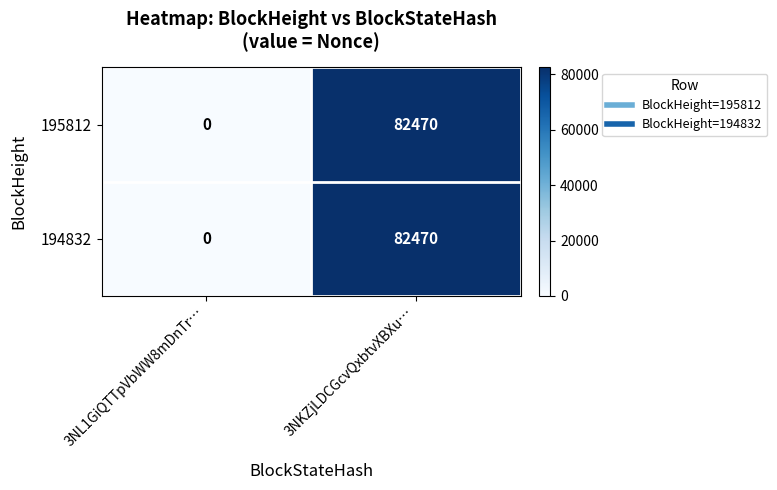

What is the approximate value of 195812 at 3NKZjLDCGcvQxbtvXBXu…, to the nearest 10?

82470